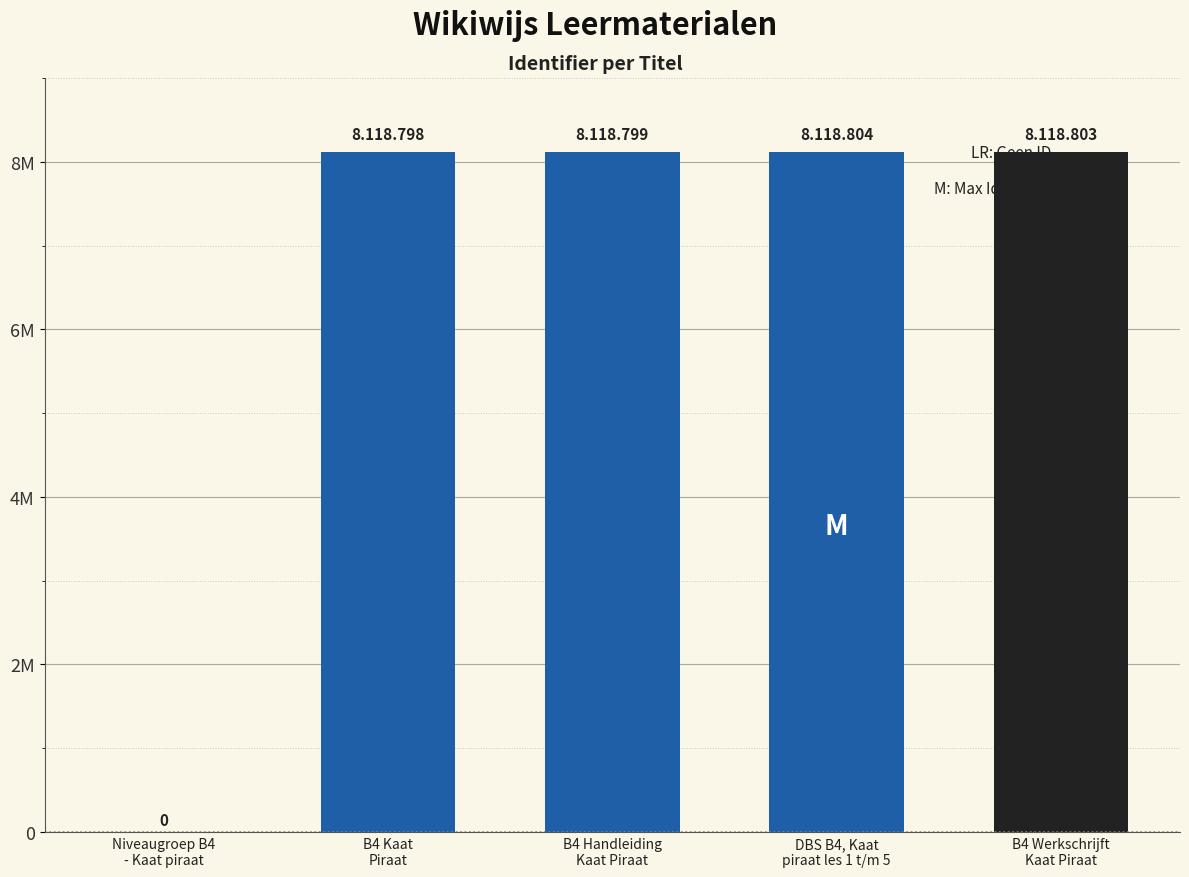

Does the chart contain stacked bars?

No